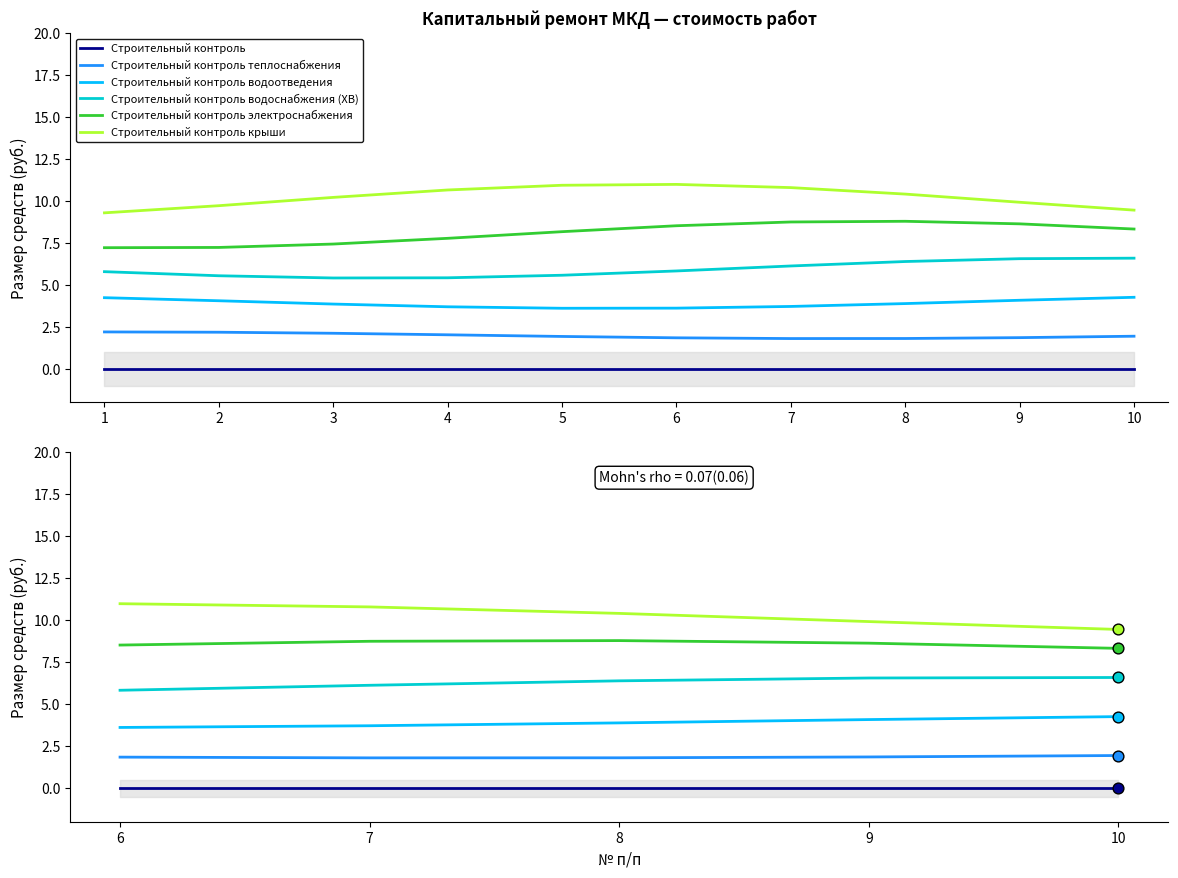

Which series contains the highest Y value?

Строительный контроль крыши